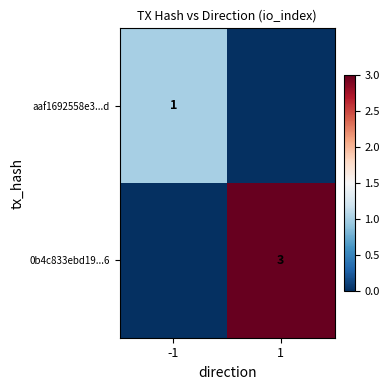

True or false: aaf1692558e3...d has a value of 1 at -1.

True